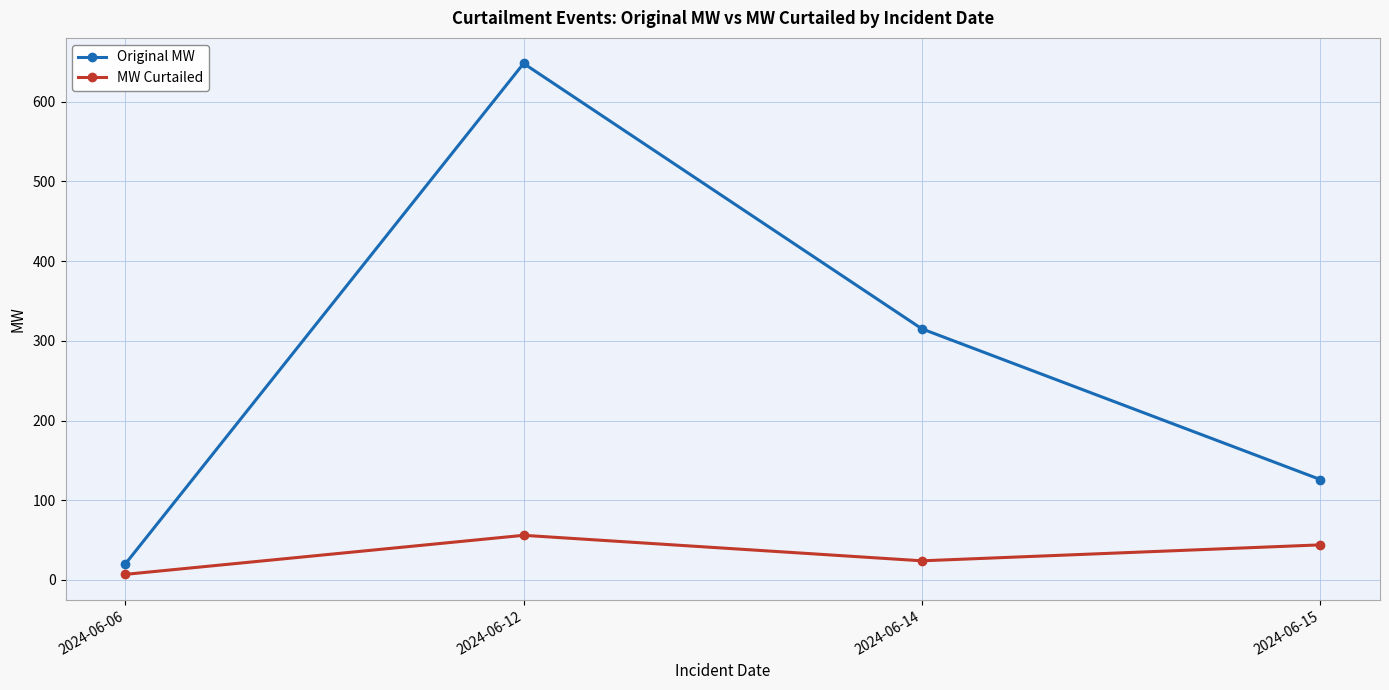

True or false: Original MW and MW Curtailed intersect in this chart.

False